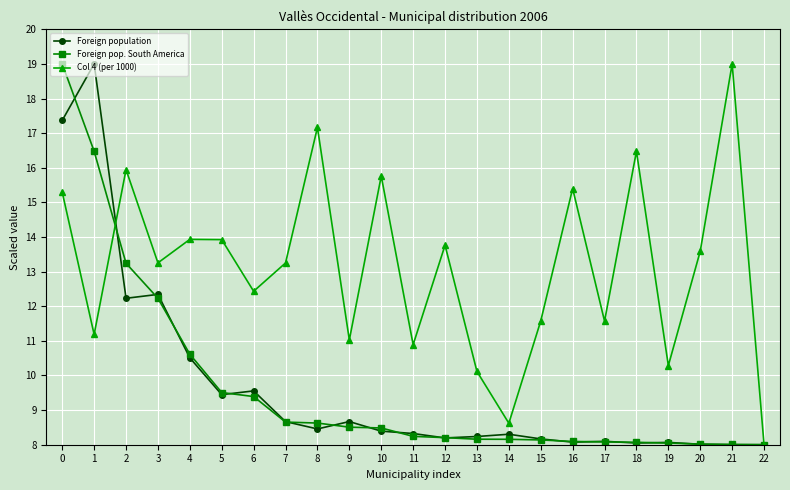

At how many categories does at least one series exceed 15?

8